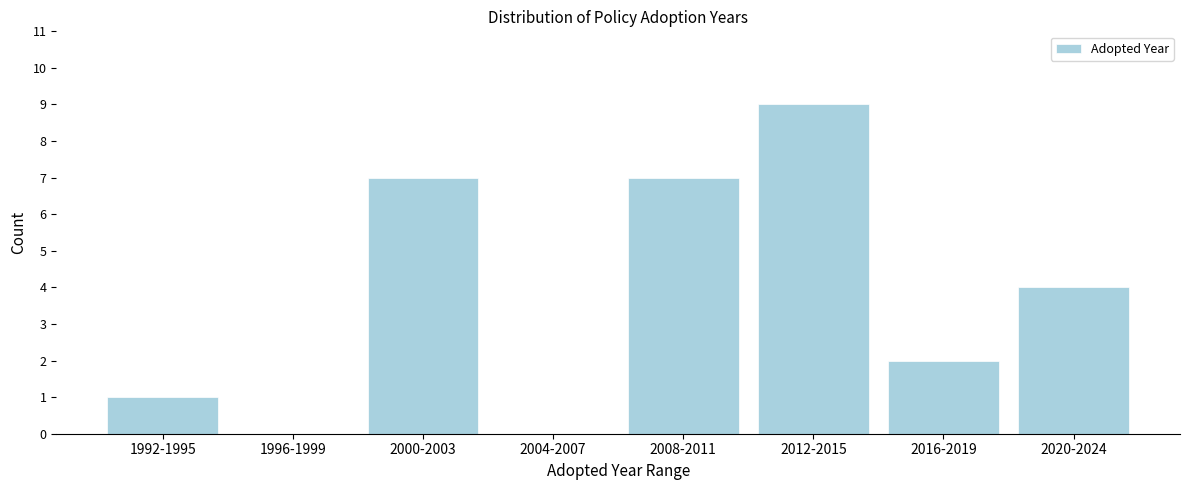

Reading left to right, extract all data points from this chart.

1992-1995=1	1996-1999=0	2000-2003=7	2004-2007=0	2008-2011=7	2012-2015=9	2016-2019=2	2020-2024=4